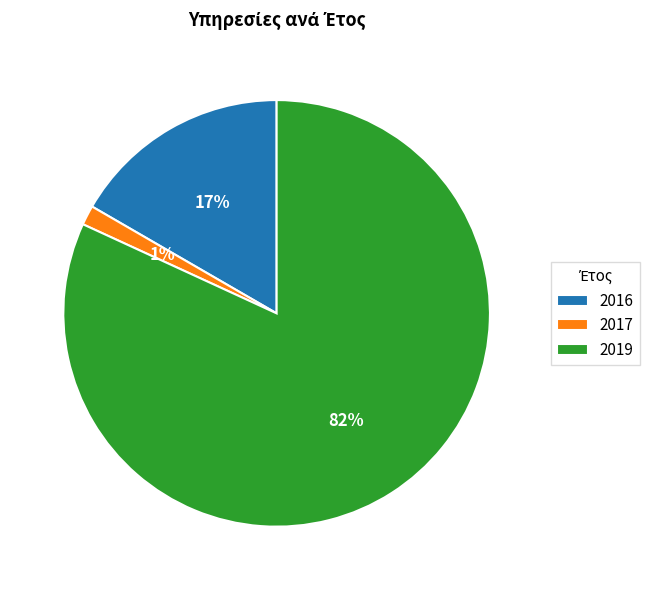

Which category has the biggest portion of the pie?

2019